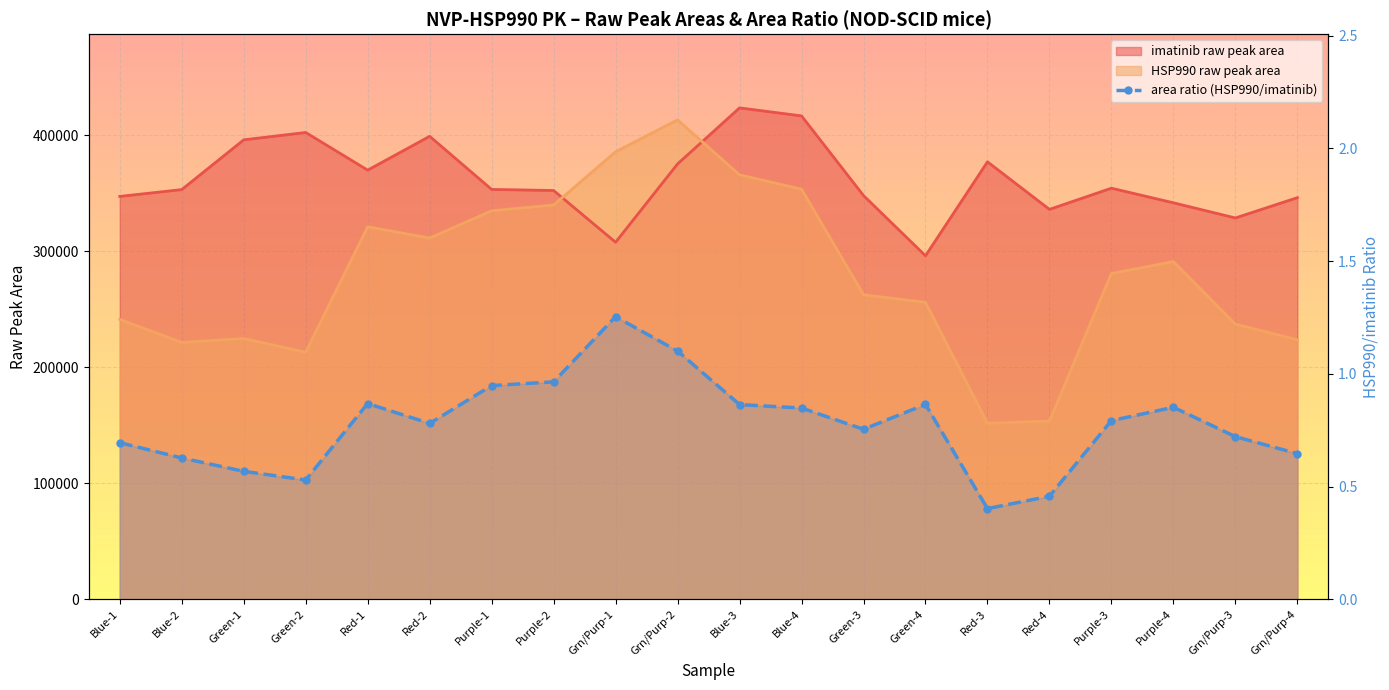

True or false: the data has more than 2 interior local peaks.

True